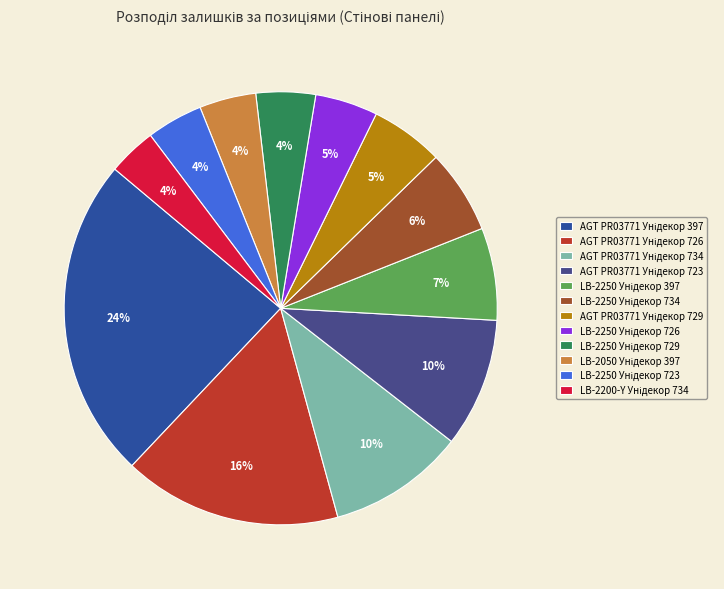

Which slice is the smallest?

LB-2200-Y Унідекор 734